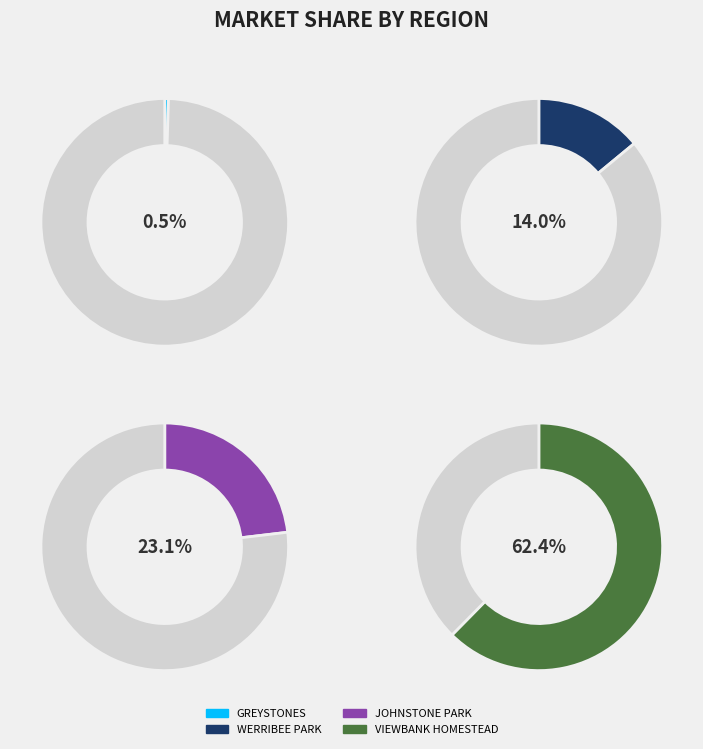

What is the majority slice?

VIEWBANK HOMESTEAD